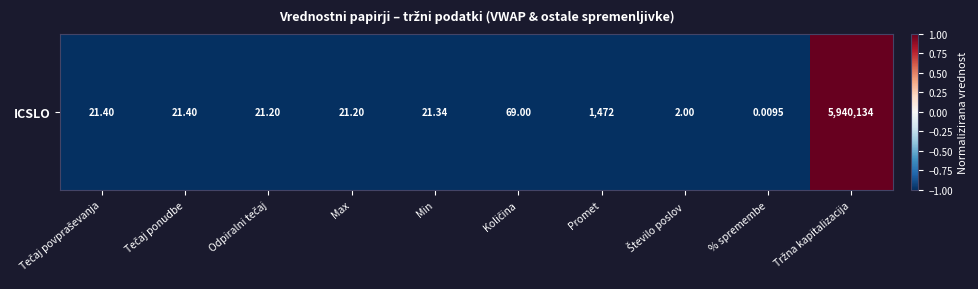

Reading right to left, transcribe all the data shown in this chart.

1.0	-1.0	-1.0	-1.0	-1.0	-1.0	-1.0	-1.0	-1.0	-1.0